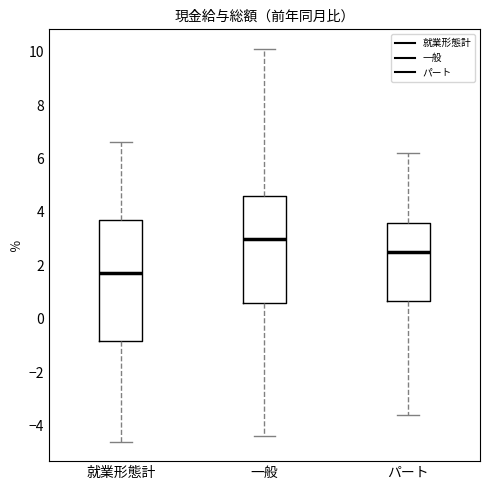

Where is the lower edge of the box for パート on the y-axis? The values are not printed on the chart, so give them approximately, as read against the axis.

0.6